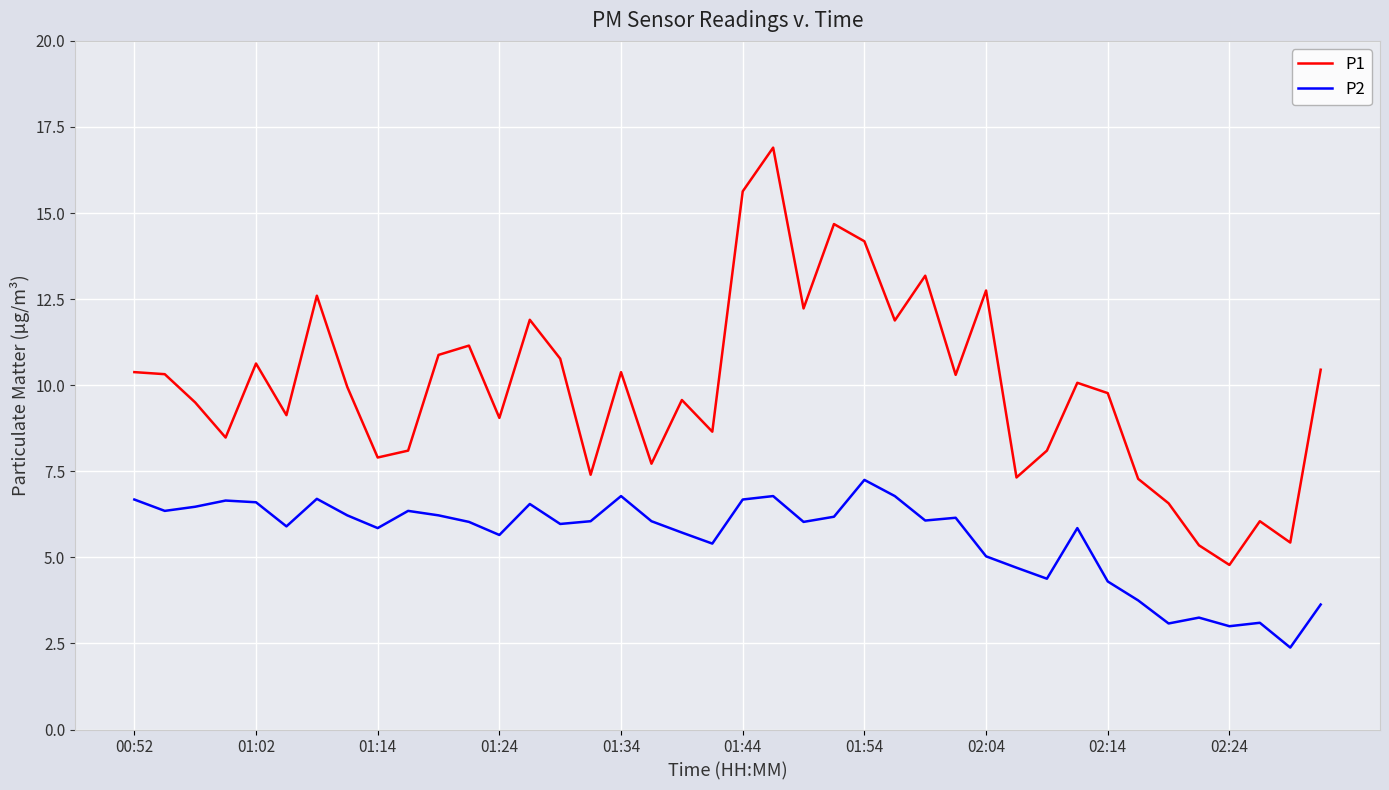

True or false: P1 and P2 intersect in this chart.

False